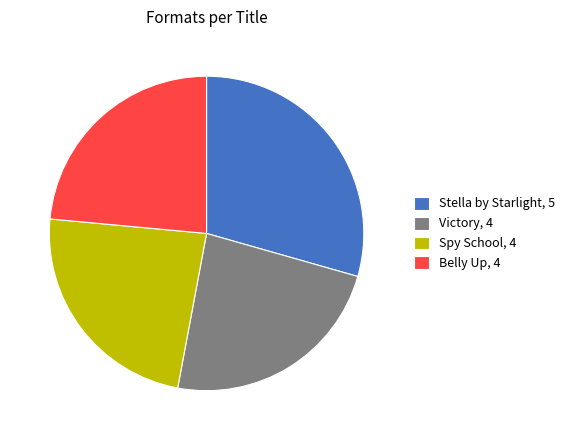

What is the largest slice in the pie chart?

Stella by Starlight